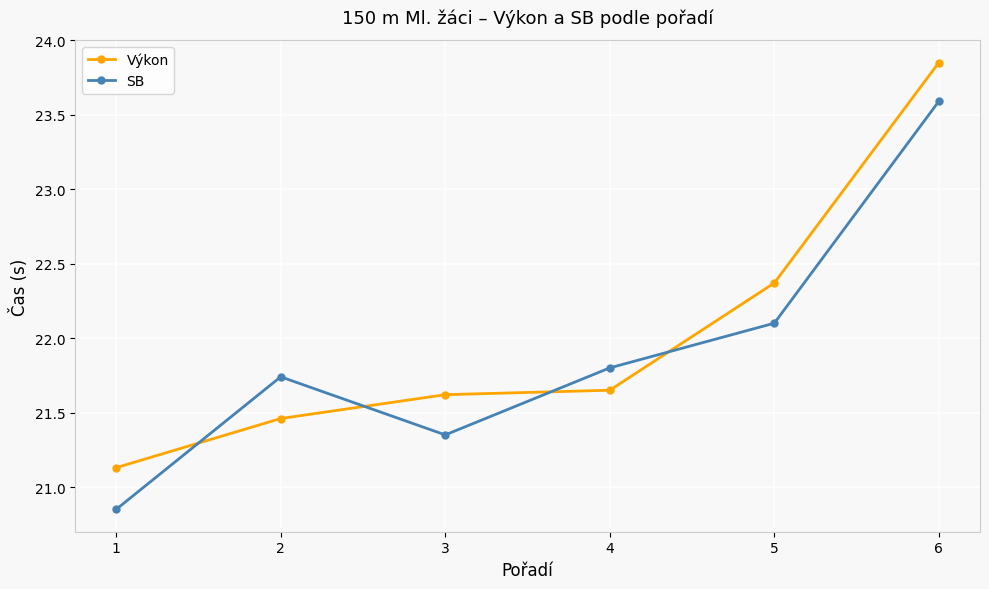

What is the average value of the Výkon series?

22.0